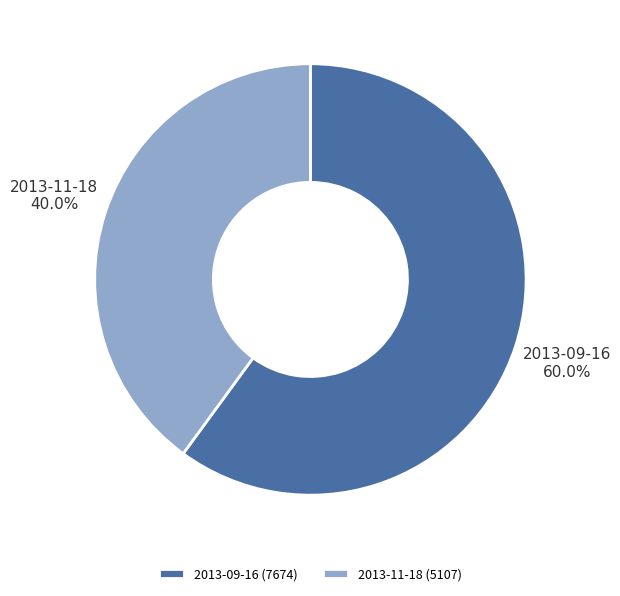

The 2013-09-16 slice represents 54% of the pie. True or false?

False